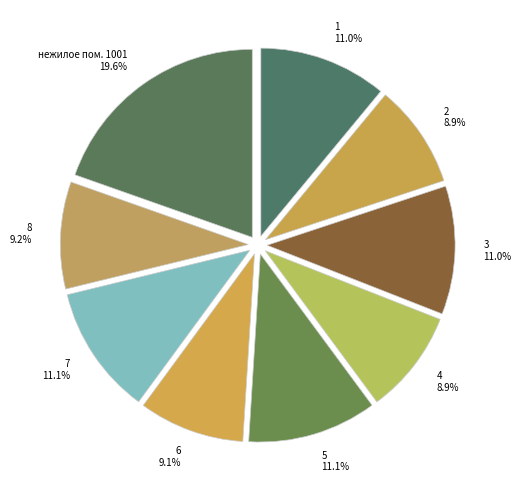

What percentage is the 5 slice, to the nearest percent?

11%